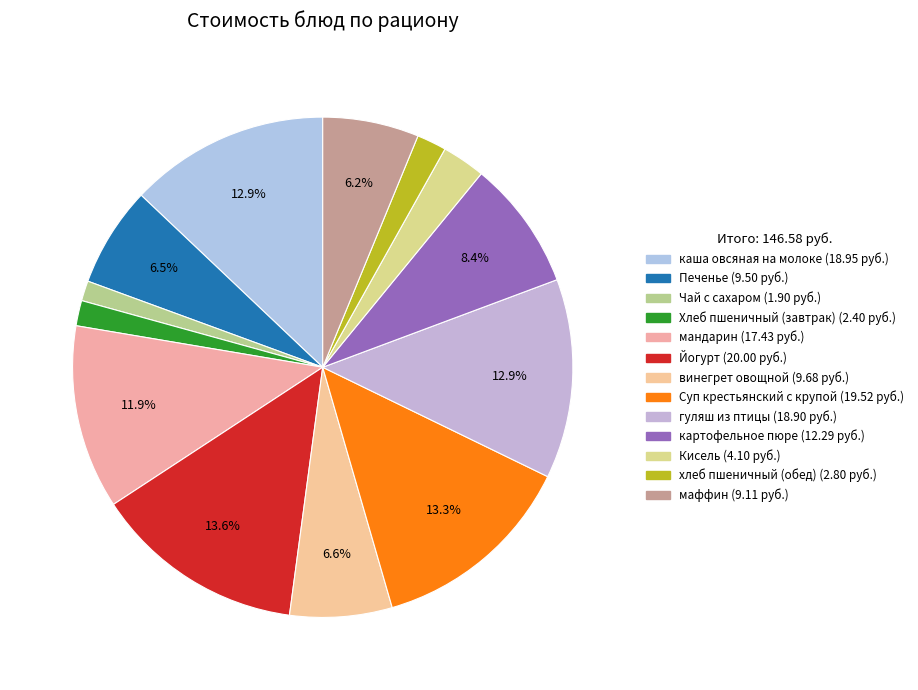

Does мандарин account for over 50% of the chart?

No